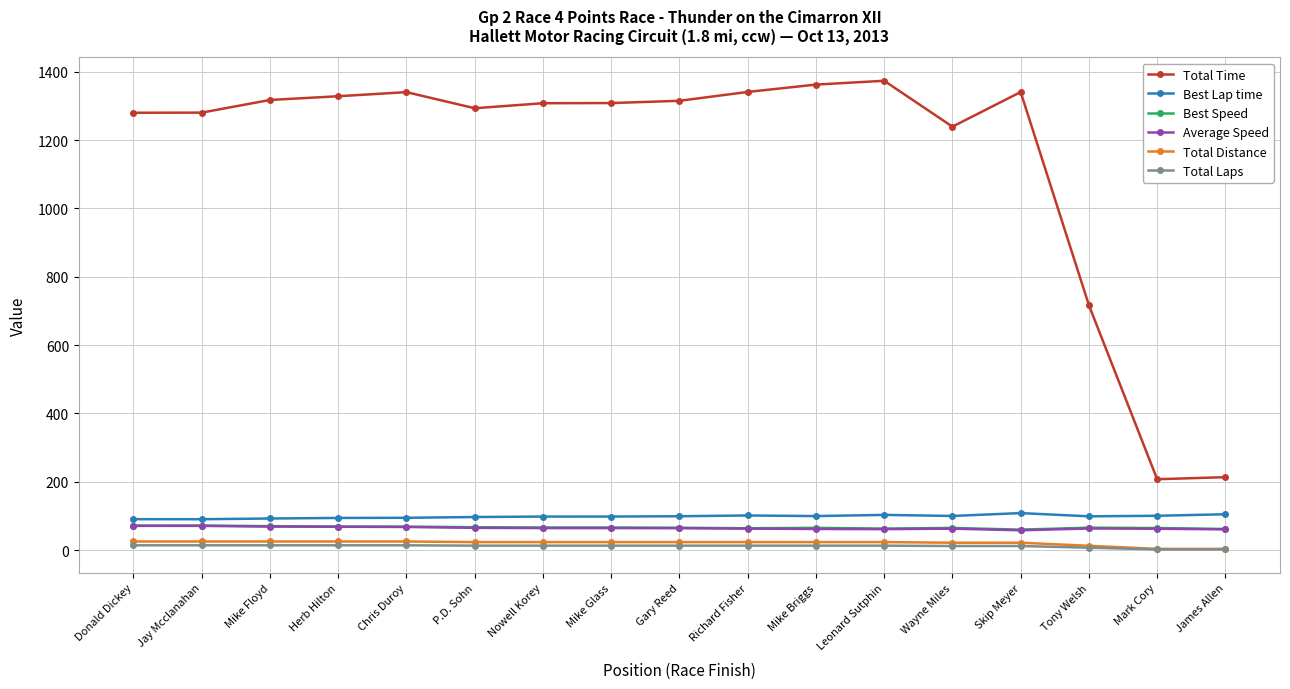

In Average Speed, how many points are lower than both neighbors (excluding endpoints)?

2